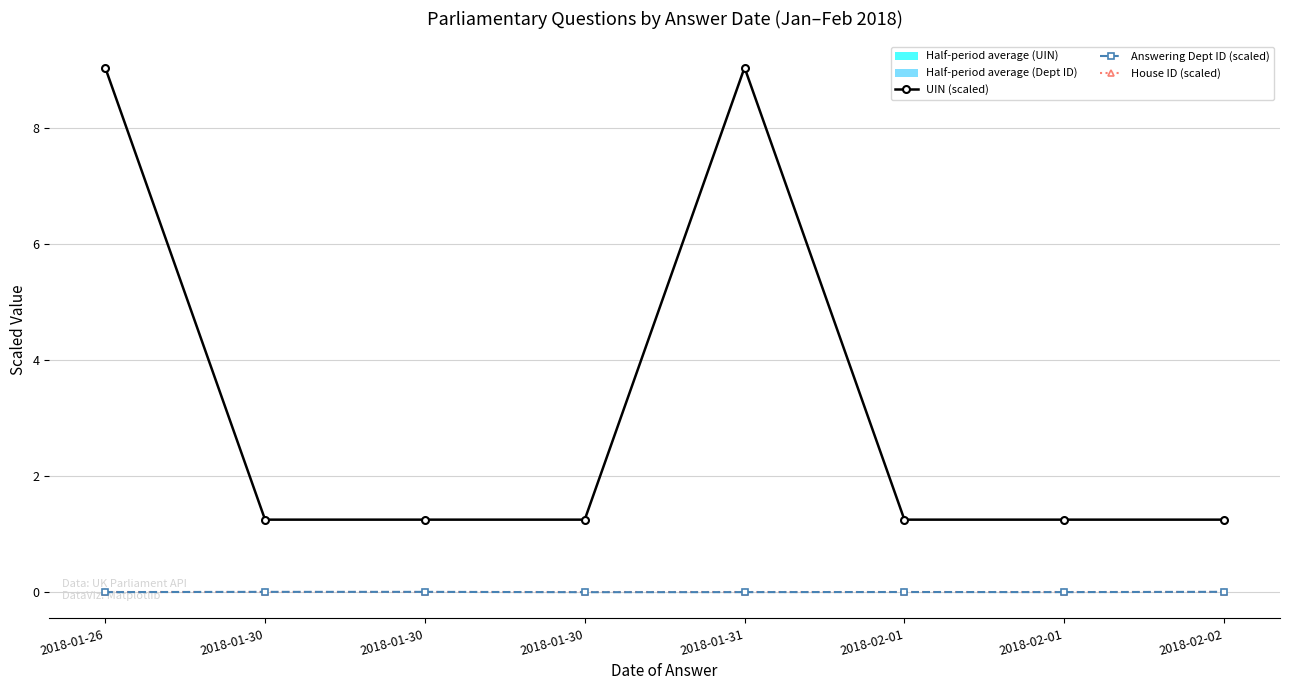

What is the value of the UIN (scaled) point at the 4th from the left?

1.2